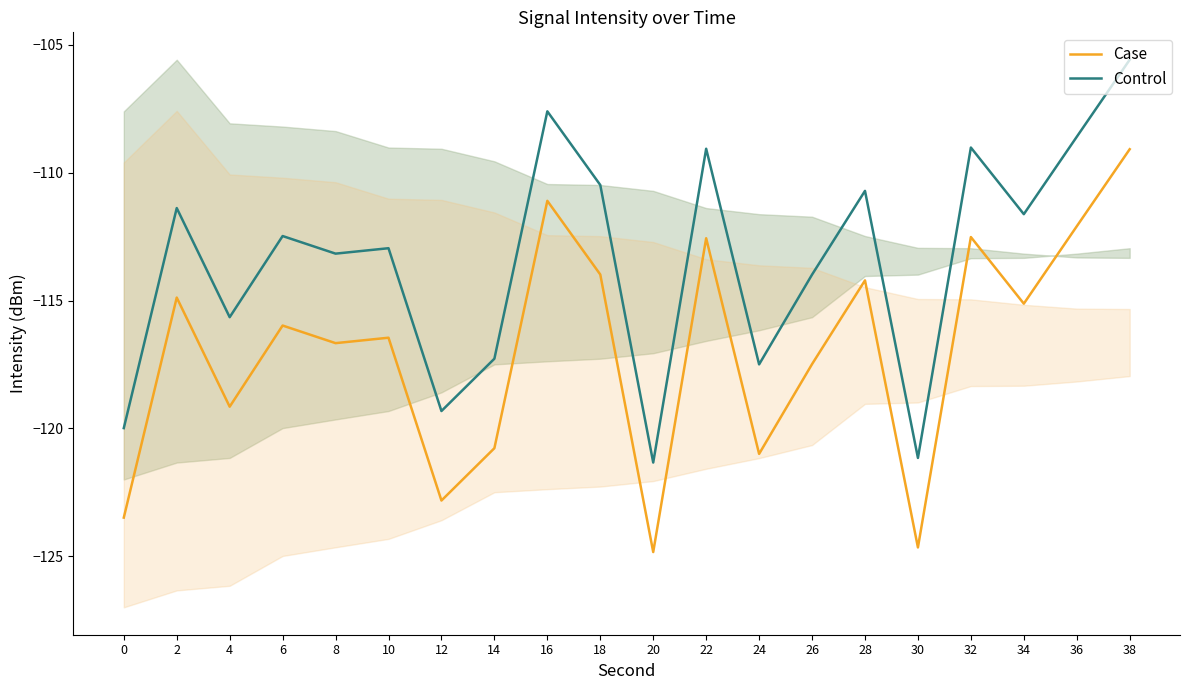

Which series has the largest total across all categories?

Control